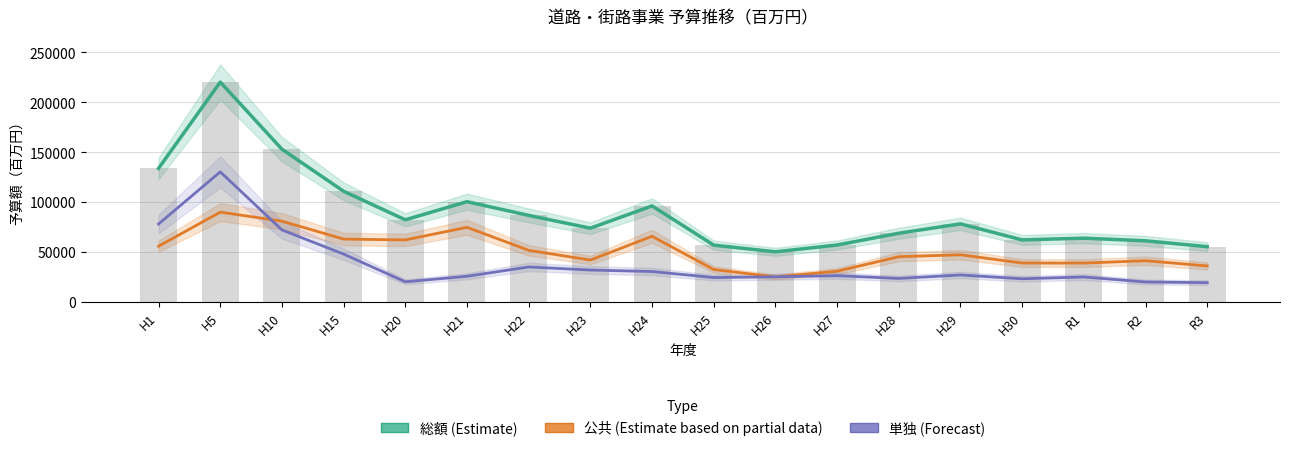

At which category is the sum across all series the highest?

H5